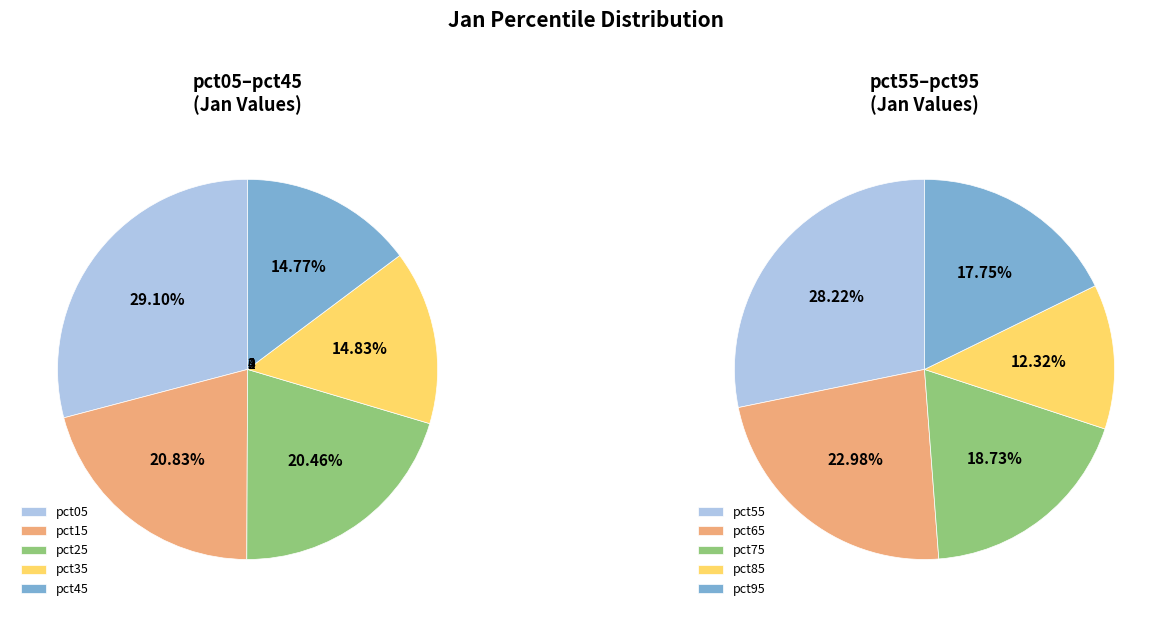

Is pct45 the majority of the pie?

No